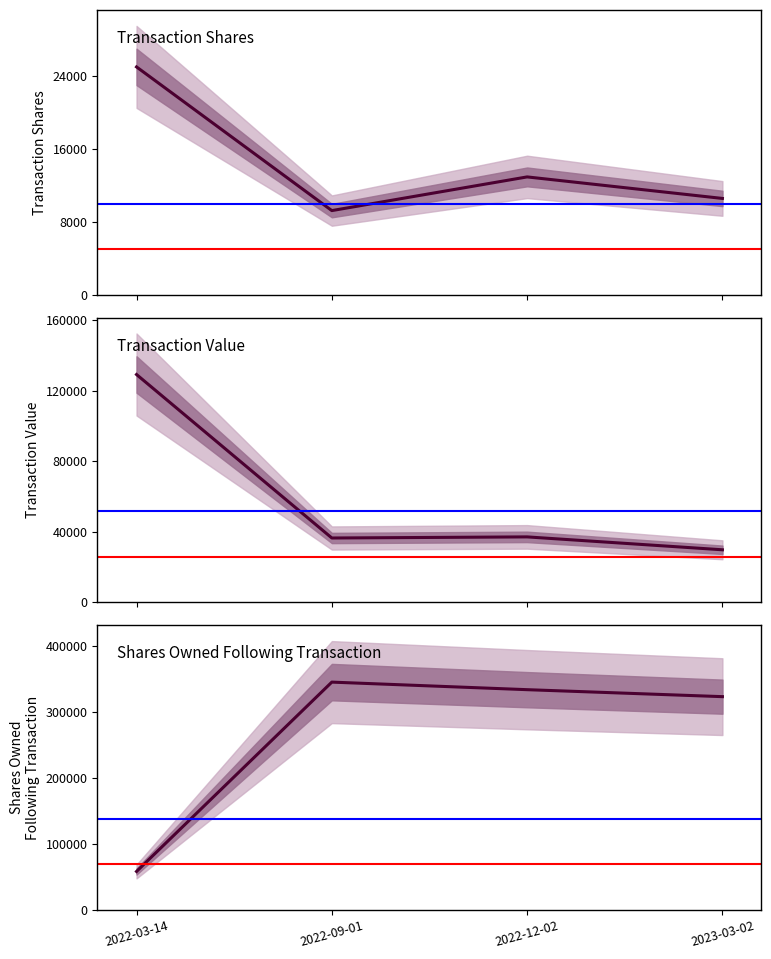

The sharesOwnedFollowingTransaction series shows 345214 at 2022-09-01. True or false?

True